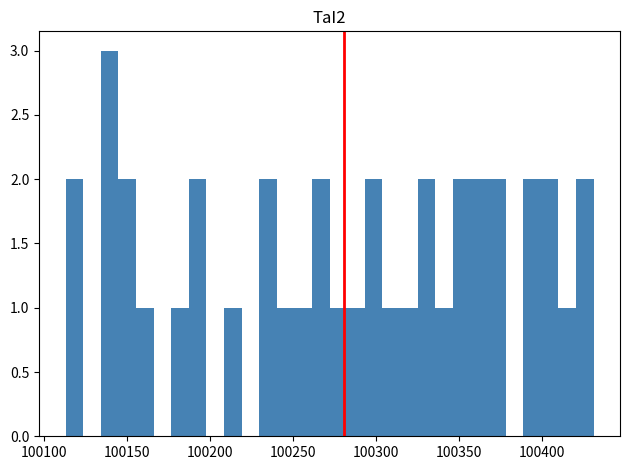

Read against the x-axis, roughly where is the centre of the tallest bar?

100140